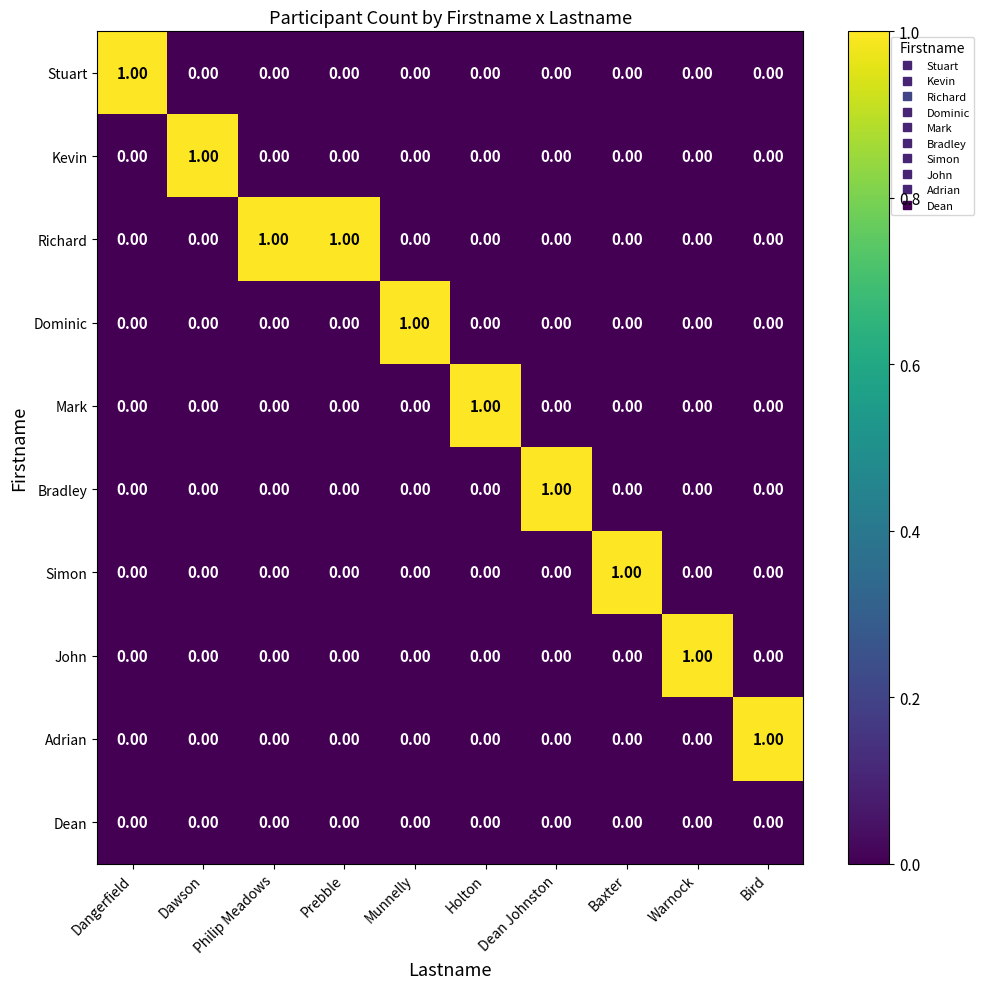

Which series has the largest total across all categories?

Richard